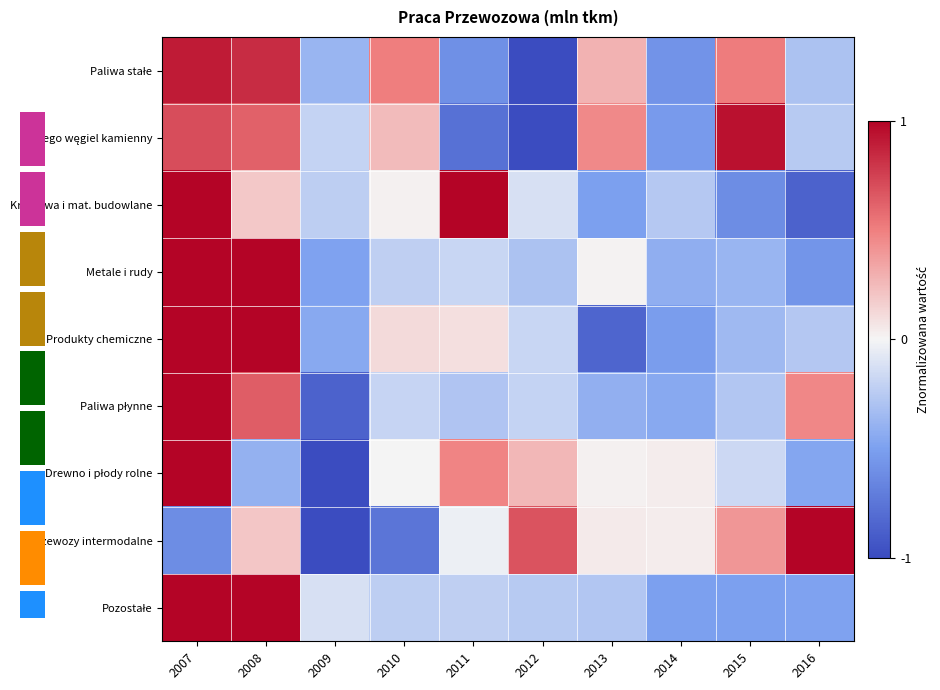

What is the difference between the z czego węgiel kamienny values at 2012 and 2010?

1.2